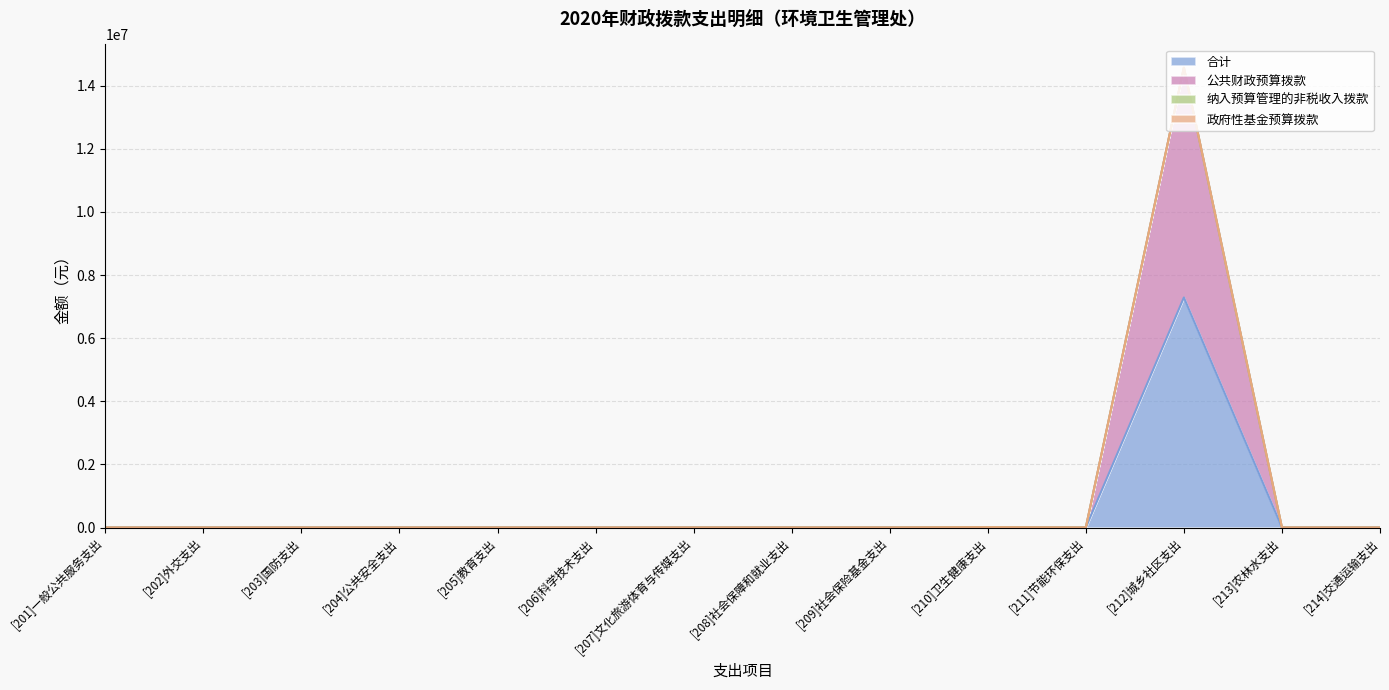

Does the chart display data point markers on the line(s)?

No